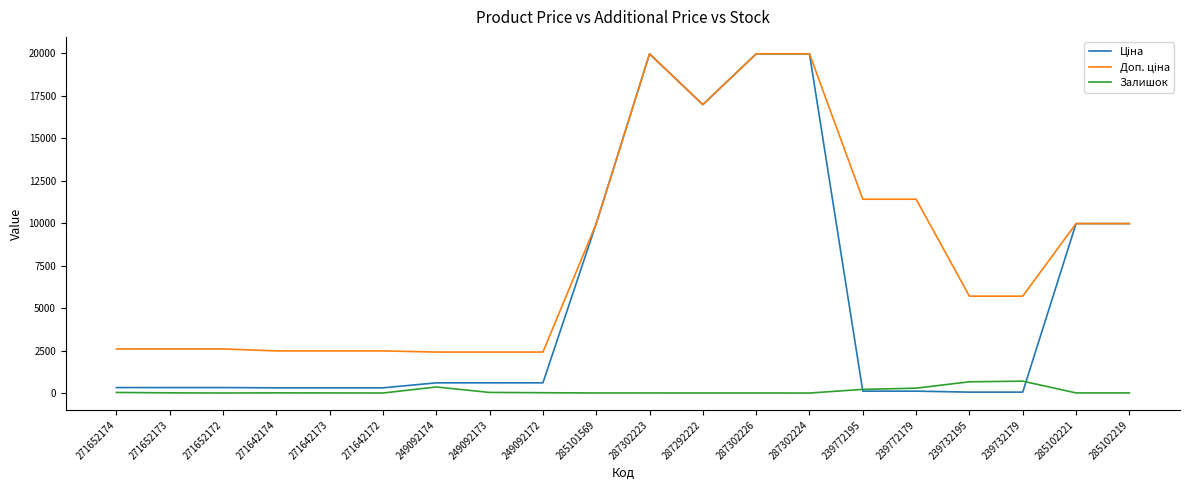

What is the greatest value displayed?

19964.2